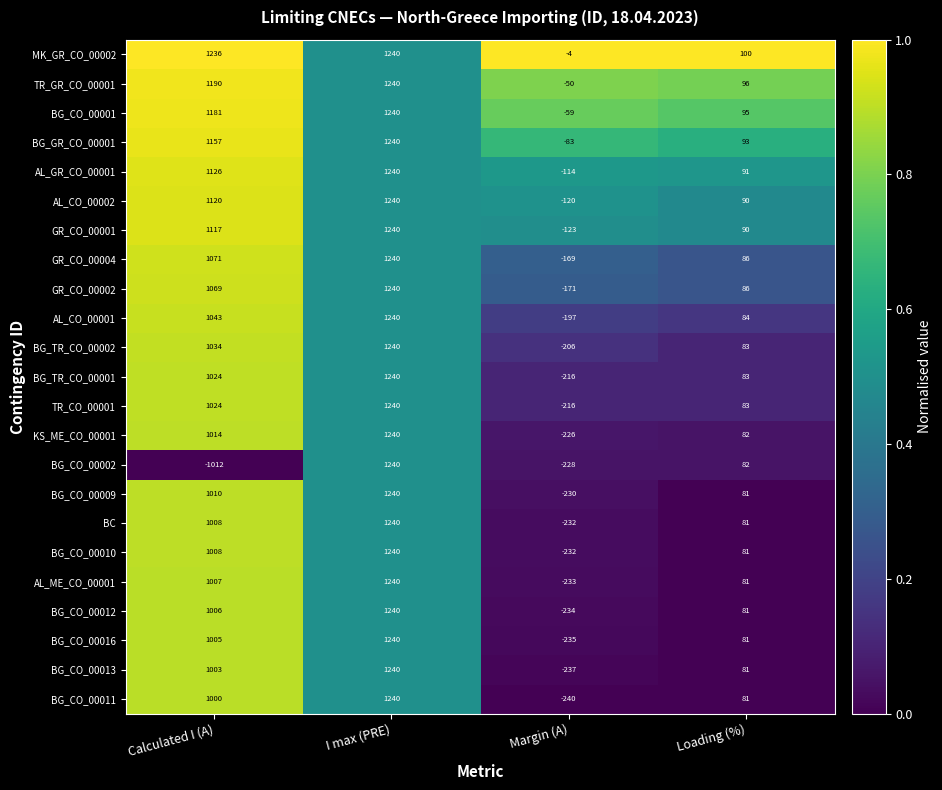

What is the greatest value displayed?

1240